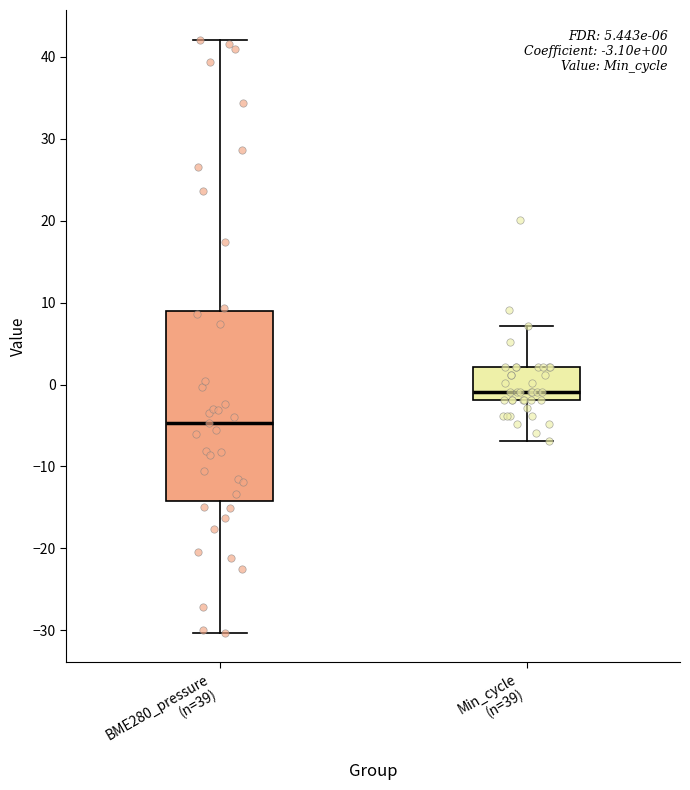

Which box's median line is the lowest?

BME280_pressure (n=39)